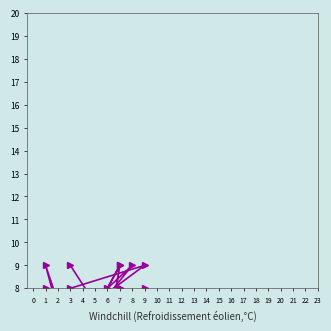

The value of col_2 at 6 is 7. True or false?

False